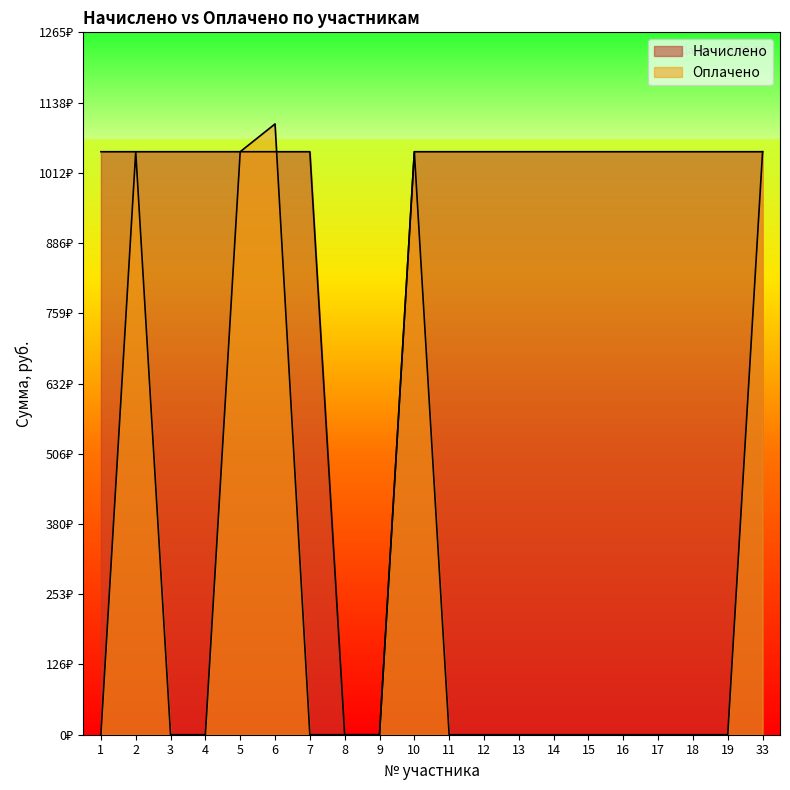

How many interior local peaks does the Оплачено series have?

3